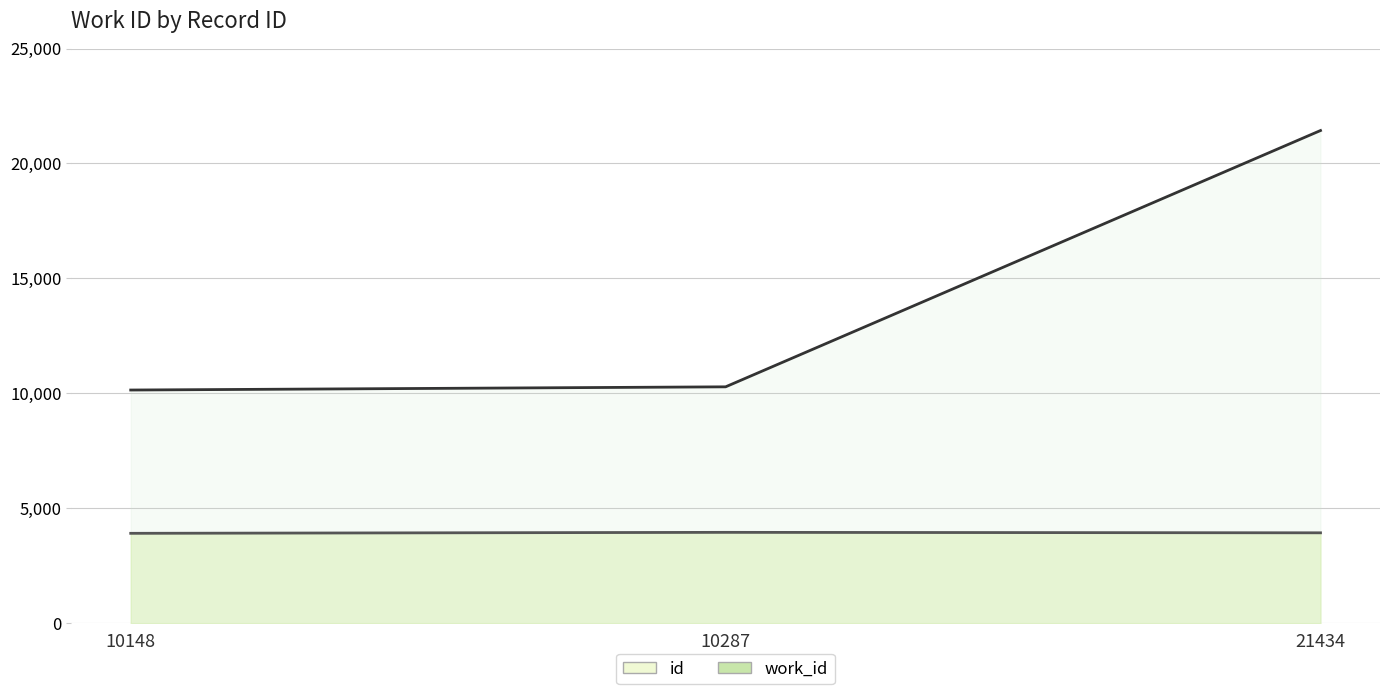

At how many categories does at least one series exceed 6902?

3